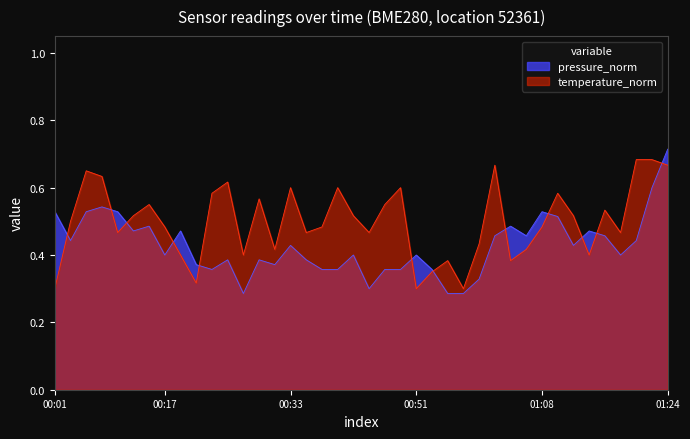

At which category does pressure reach its first local valley?

00:03